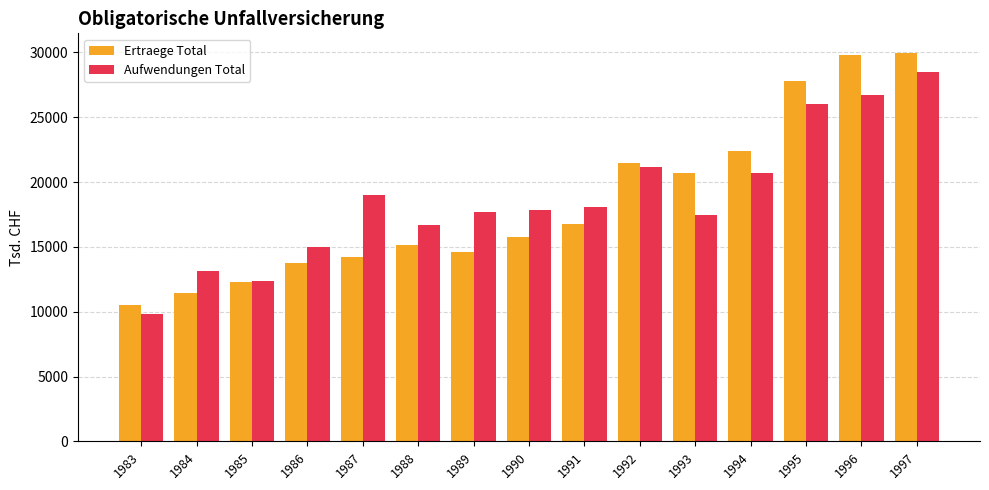

What is the value of the Aufwendungen Total bar at the 1st from the left?

9859.7